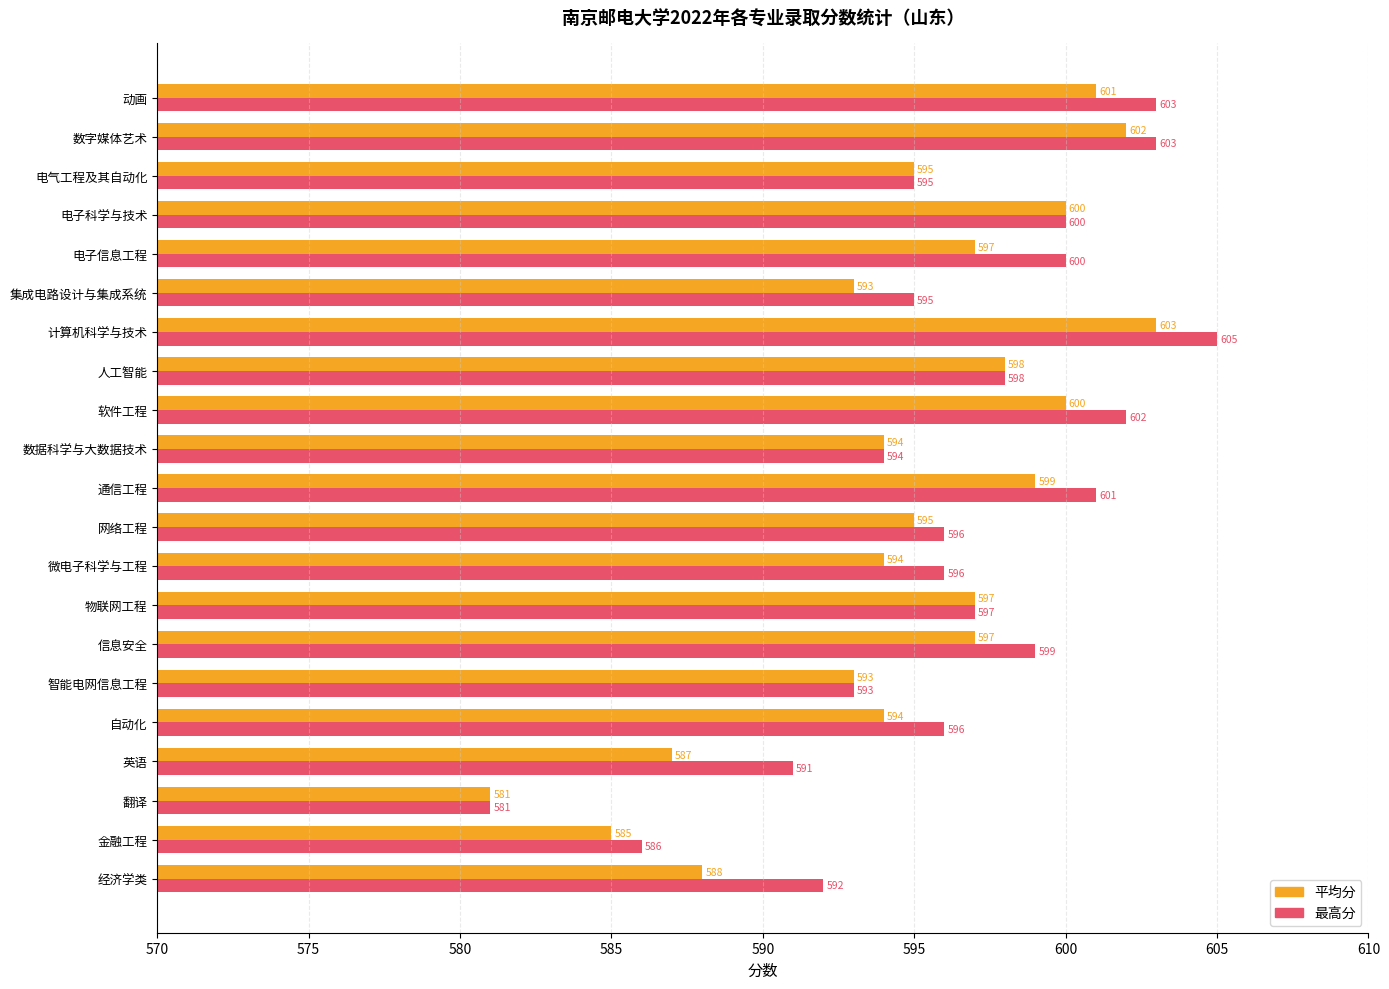

What is the difference between the 平均分 values at 集成电路设计与集成系统 and 数字媒体艺术?

9